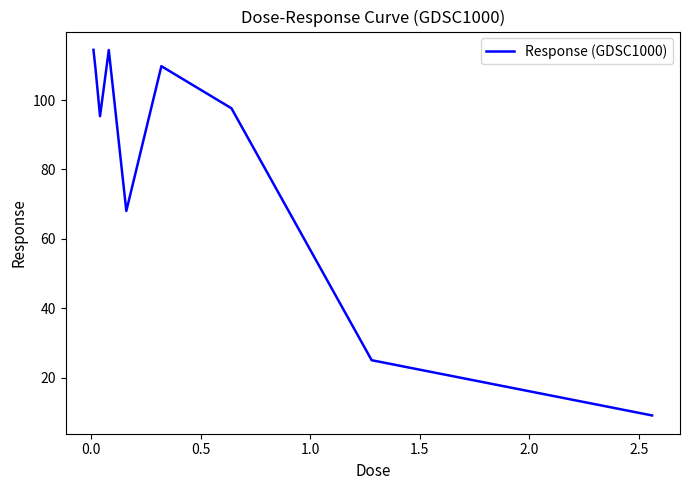

What is the difference between the maximum and minimum values?

105.4